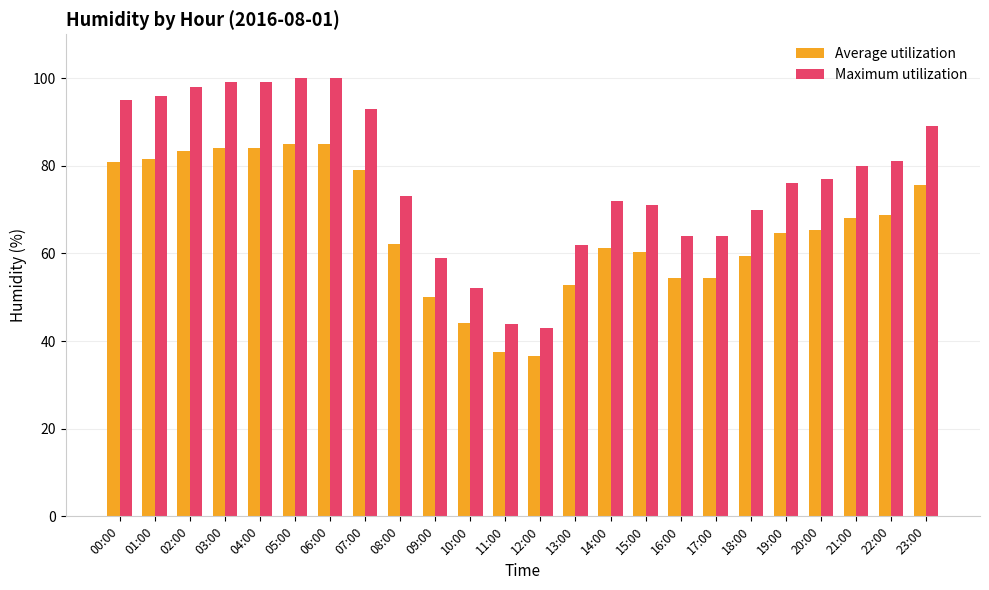

What is the average value of the Average utilization series?

65.8